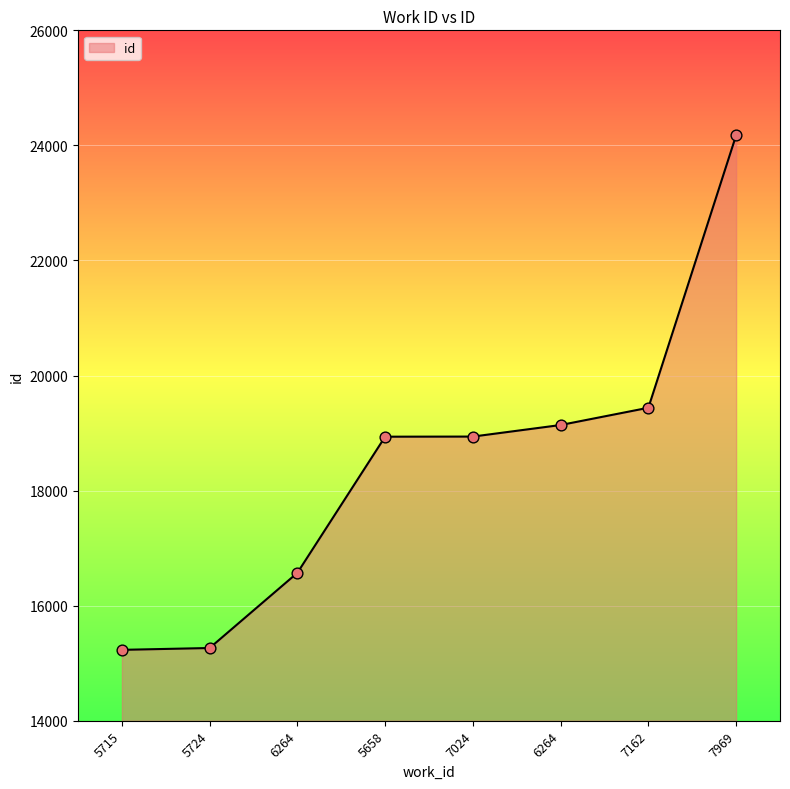

Count the number of categories in the chart.

8